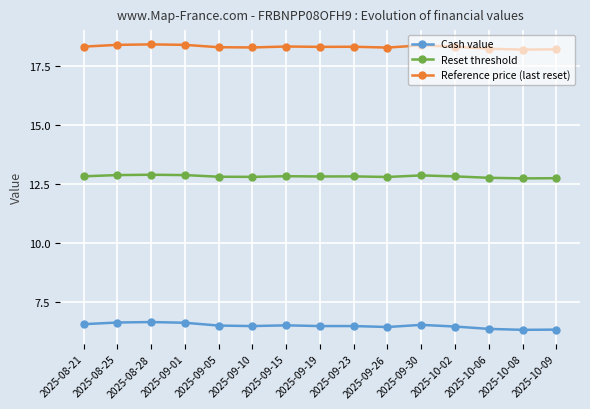

True or false: Reset threshold and Reference price (last reset) intersect in this chart.

False